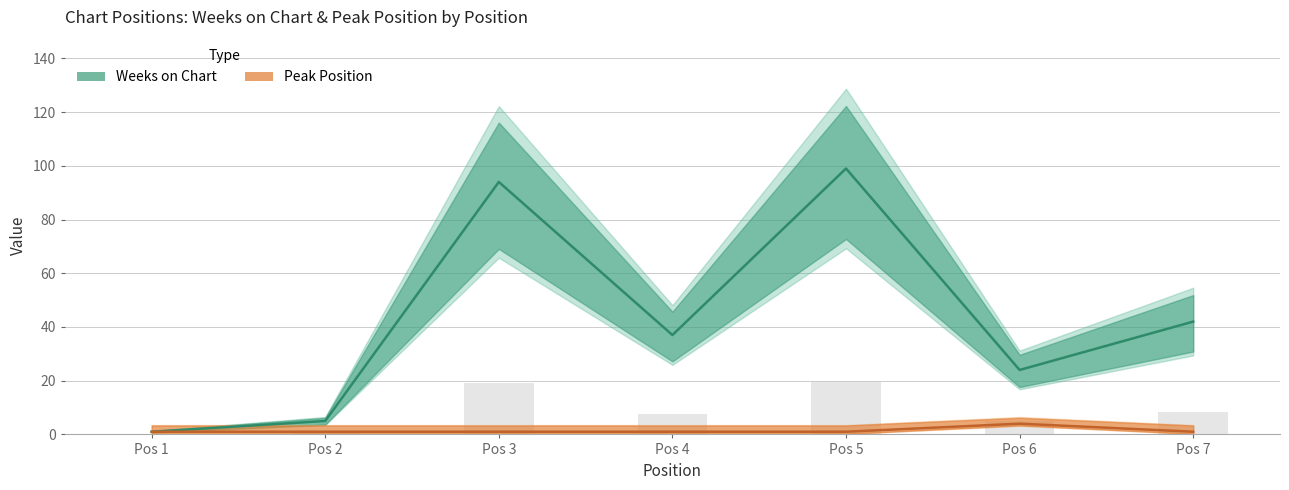

Which series has the largest total across all categories?

Weeks on Chart